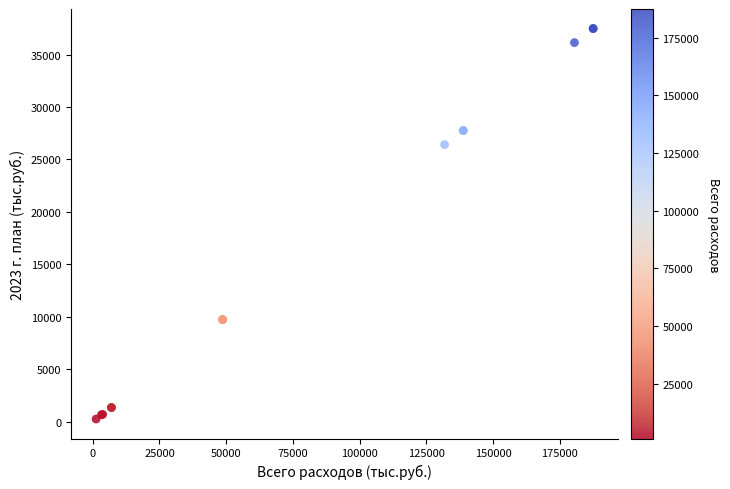

What Y value in the scatter plot is closest to 18870?

26418.8